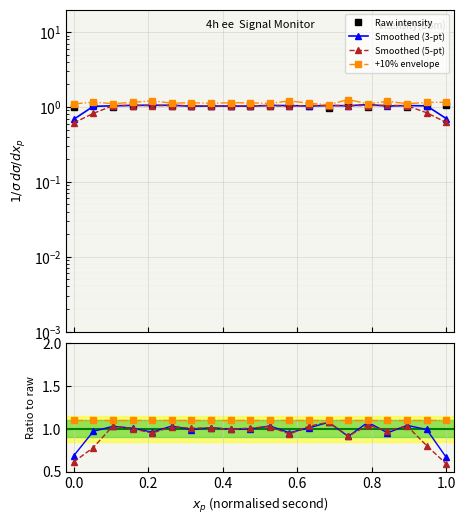

How many categories are shown in the chart?

20